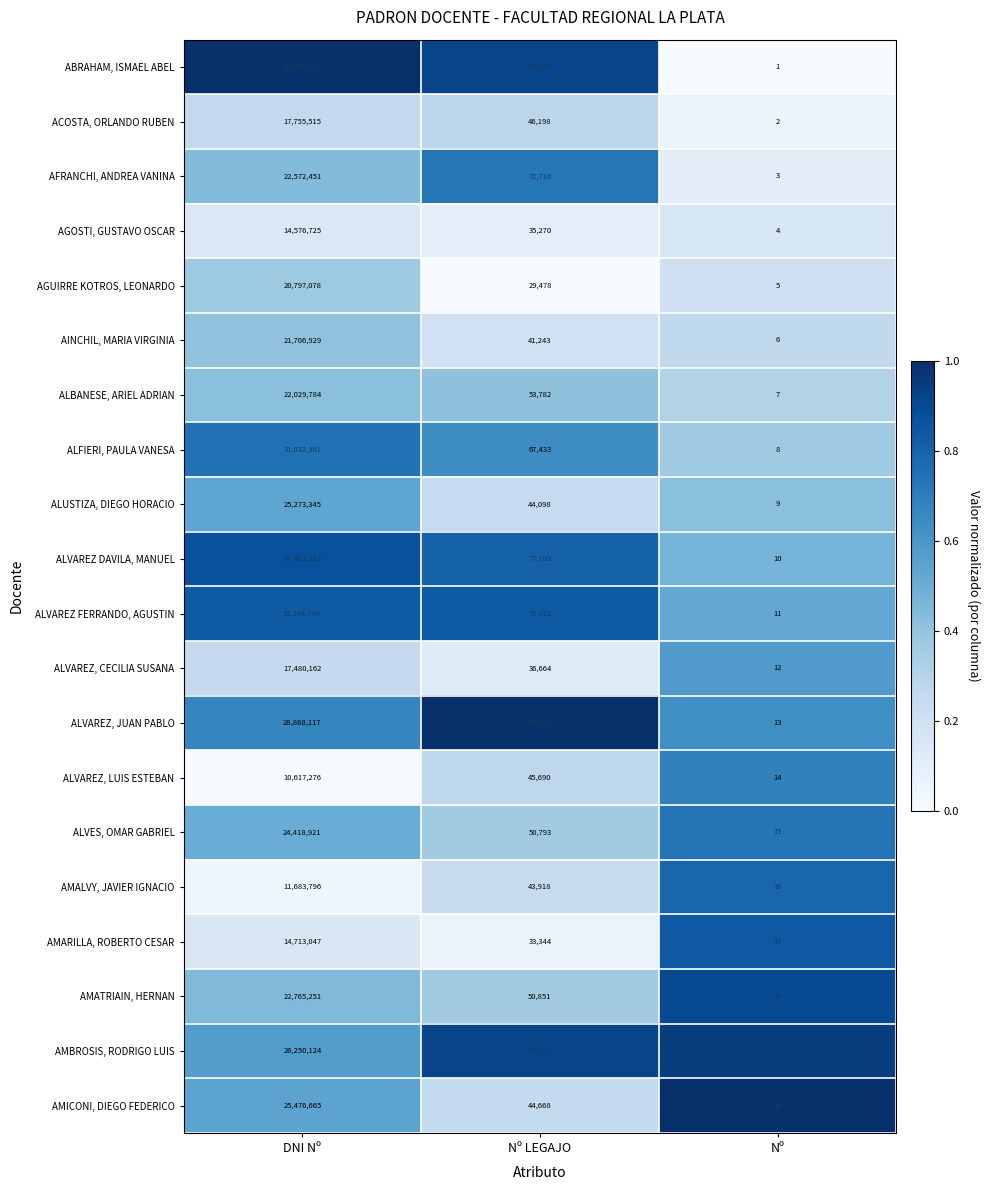

How many data points does each series have?

3